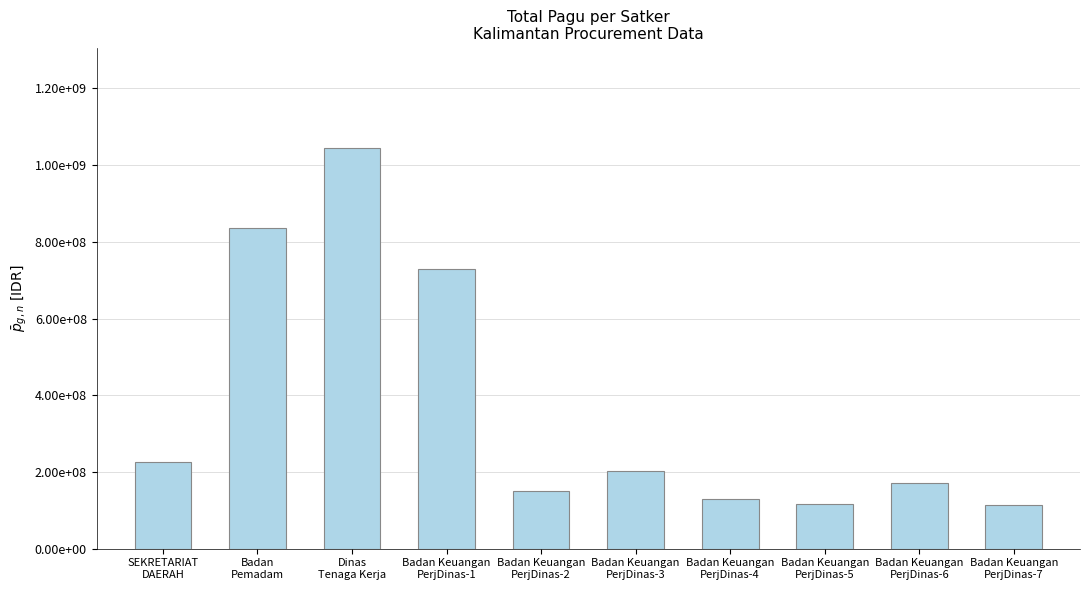

Does the chart contain any negative values?

No